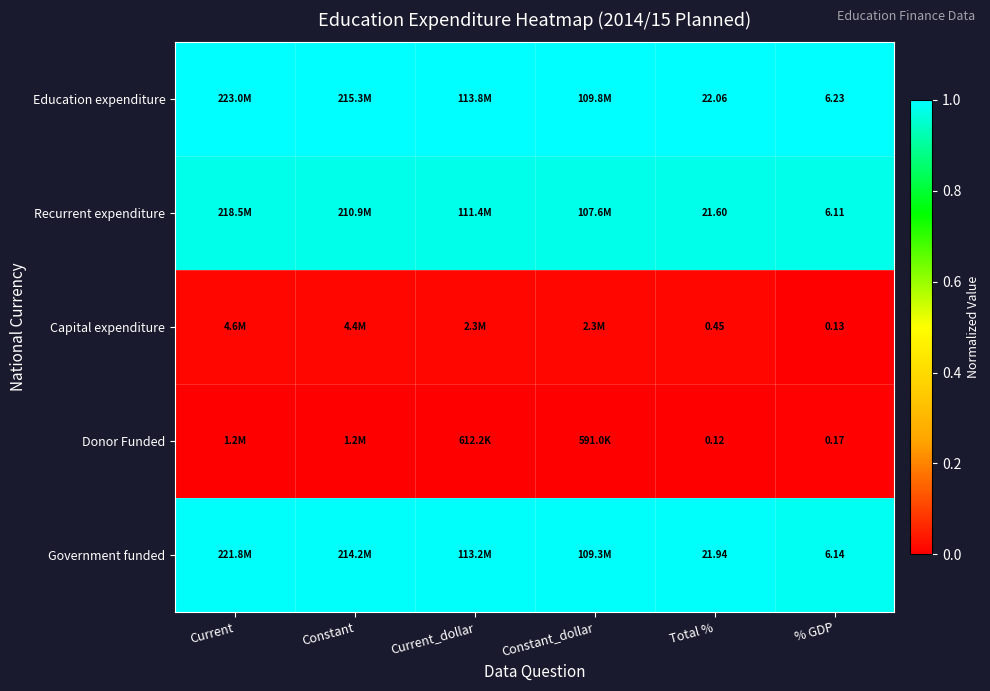

At % GDP, list the series in order from largest to smallest.

Education expenditure, Government funded, Recurrent expenditure, Donor Funded, Capital expenditure